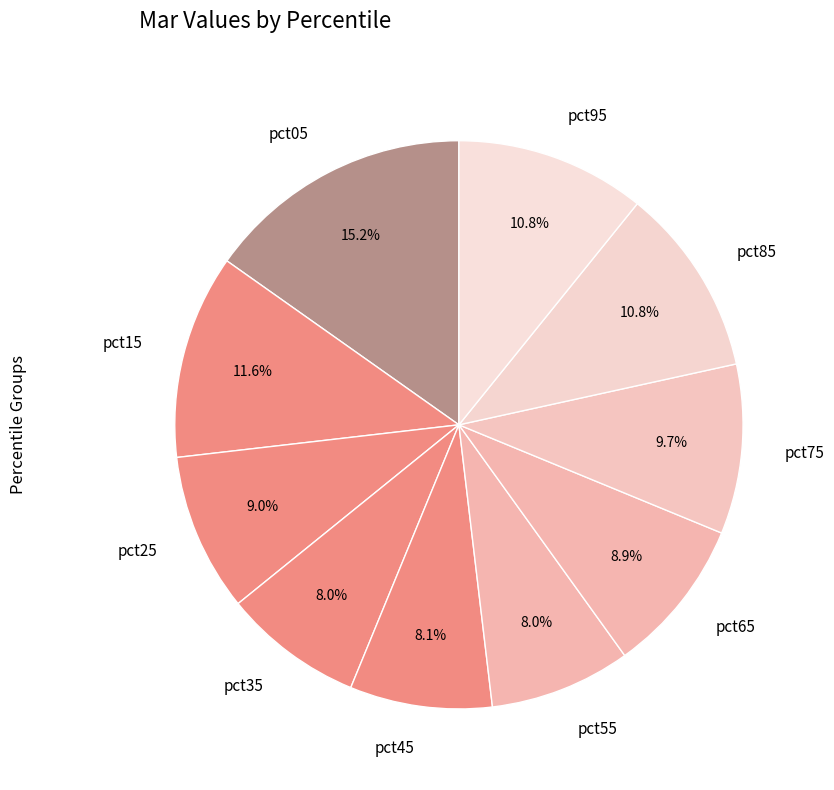

What percentage is the pct25 slice, to the nearest percent?

9%